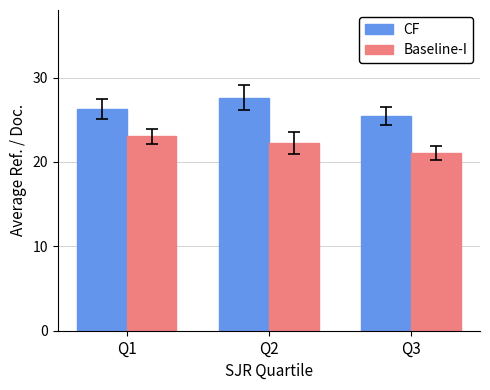

What is the average value of the CF series?

26.4